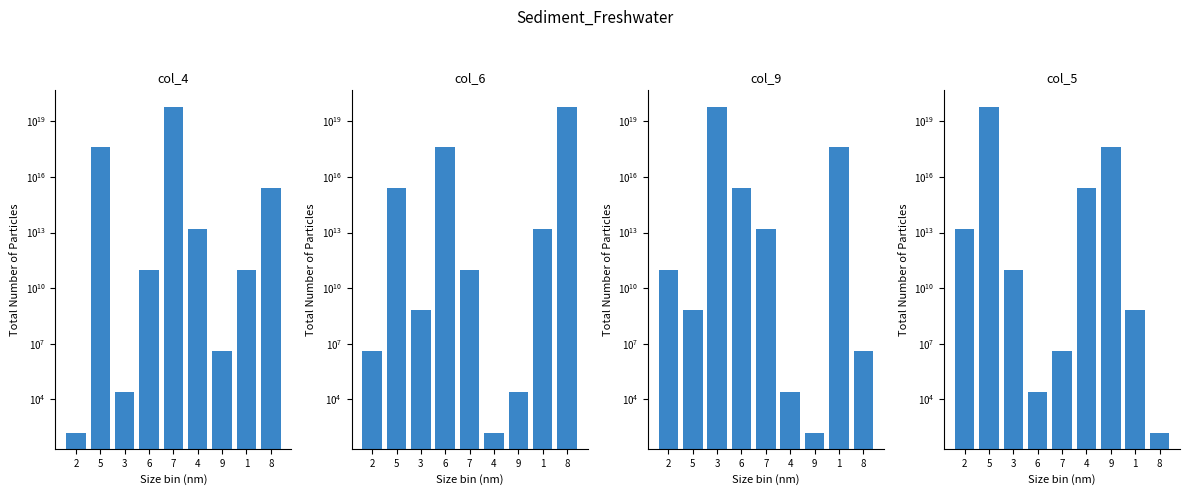

What is the sum of the col_6 values at 1 and 2?

15848935905682.9